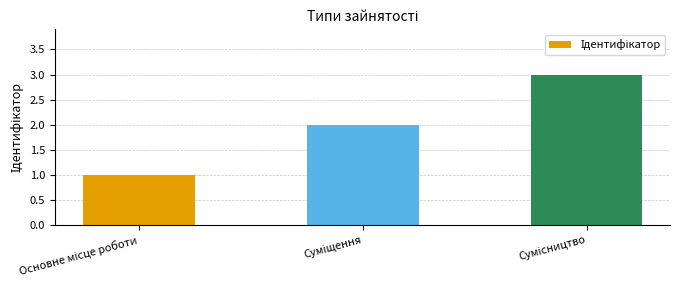

What is the difference between the maximum and minimum values?

2